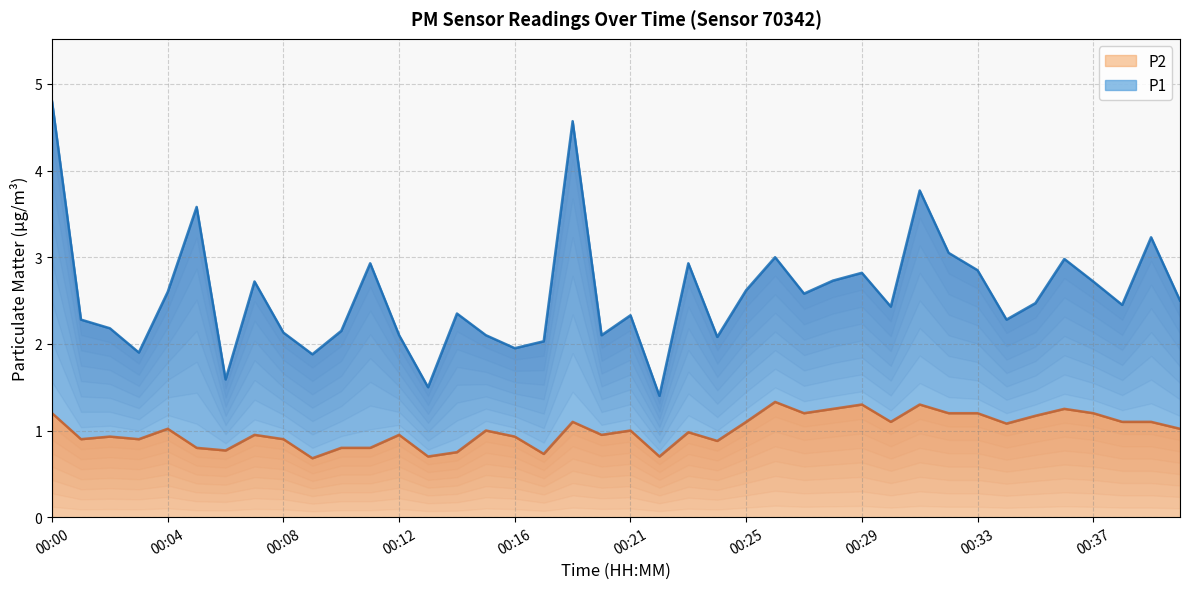

What is the change in value from 00:20 to 00:38?

+0.2